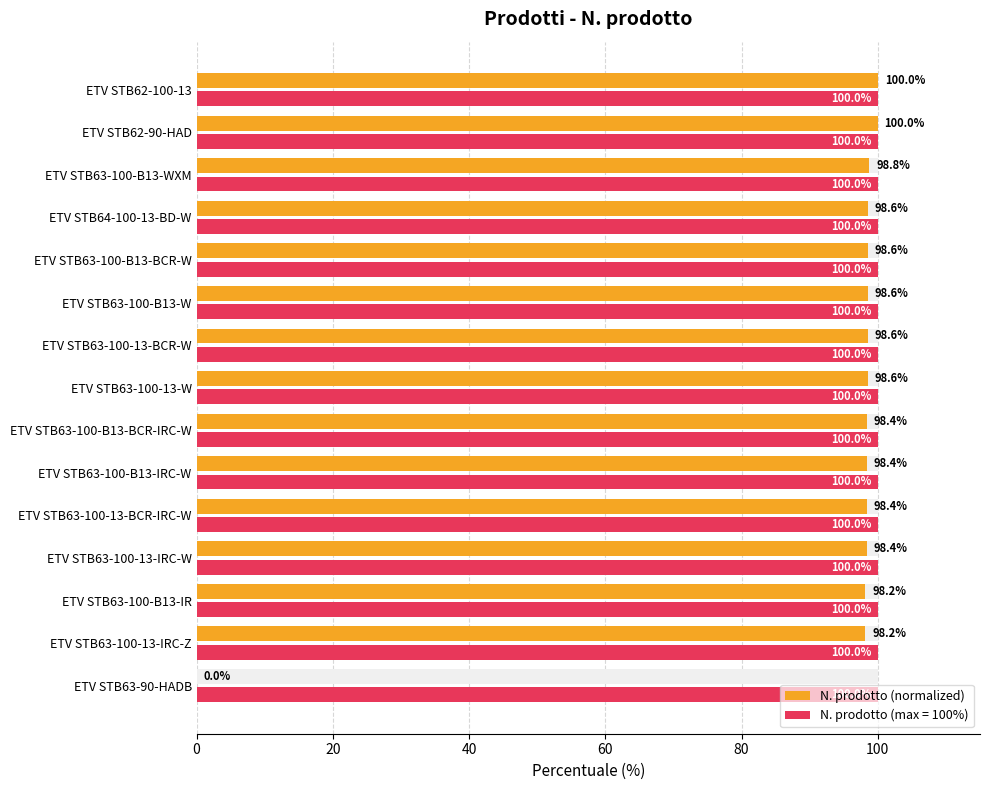

What is the approximate value at ETV STB63-100-B13-IRC-W?

98.4